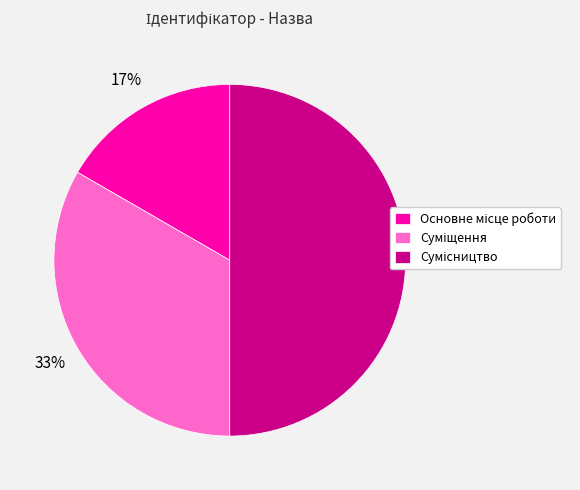

To the nearest percent, what is the difference between the largest and smallest slice percentages?

33%